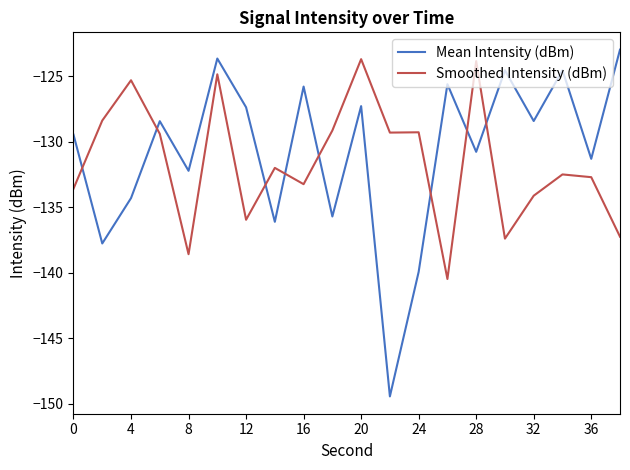

Rank the series by their maximum value, from lowest to highest.

Smoothed Intensity (dBm), Mean Intensity (dBm)